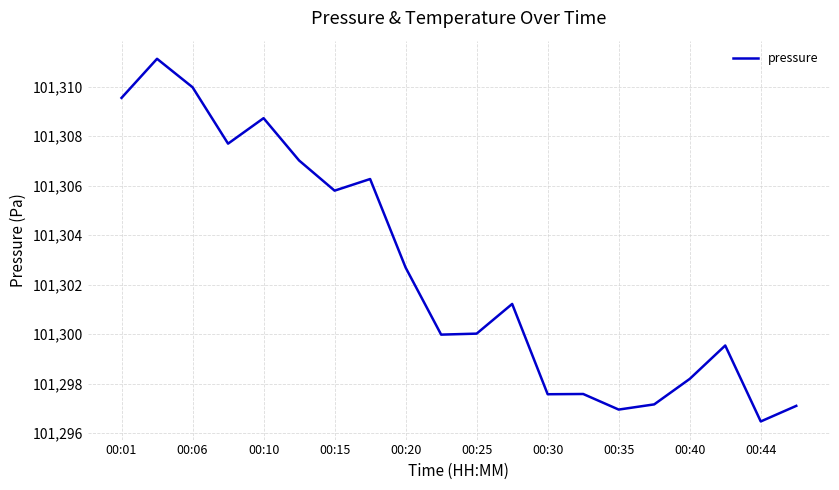

What is the smallest value displayed?

101296.5